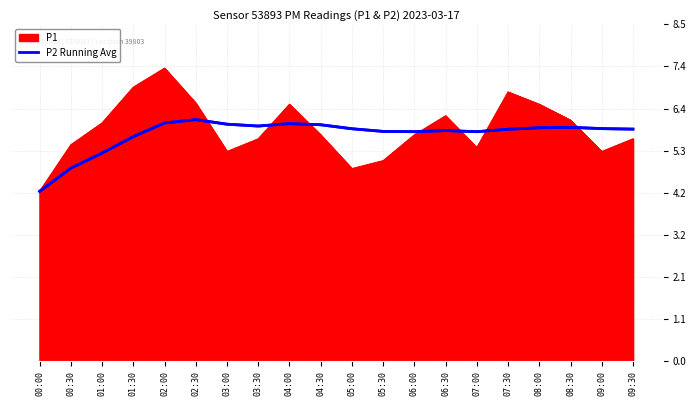

How many lines are shown in the chart?

1